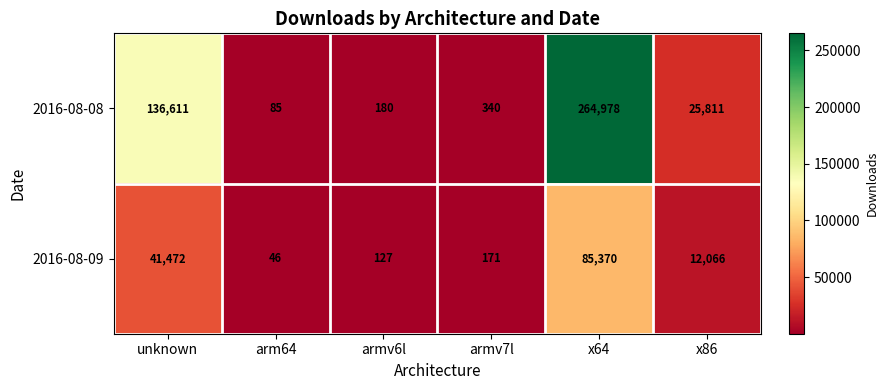

At unknown, list the series in order from smallest to largest.

2016-08-09, 2016-08-08